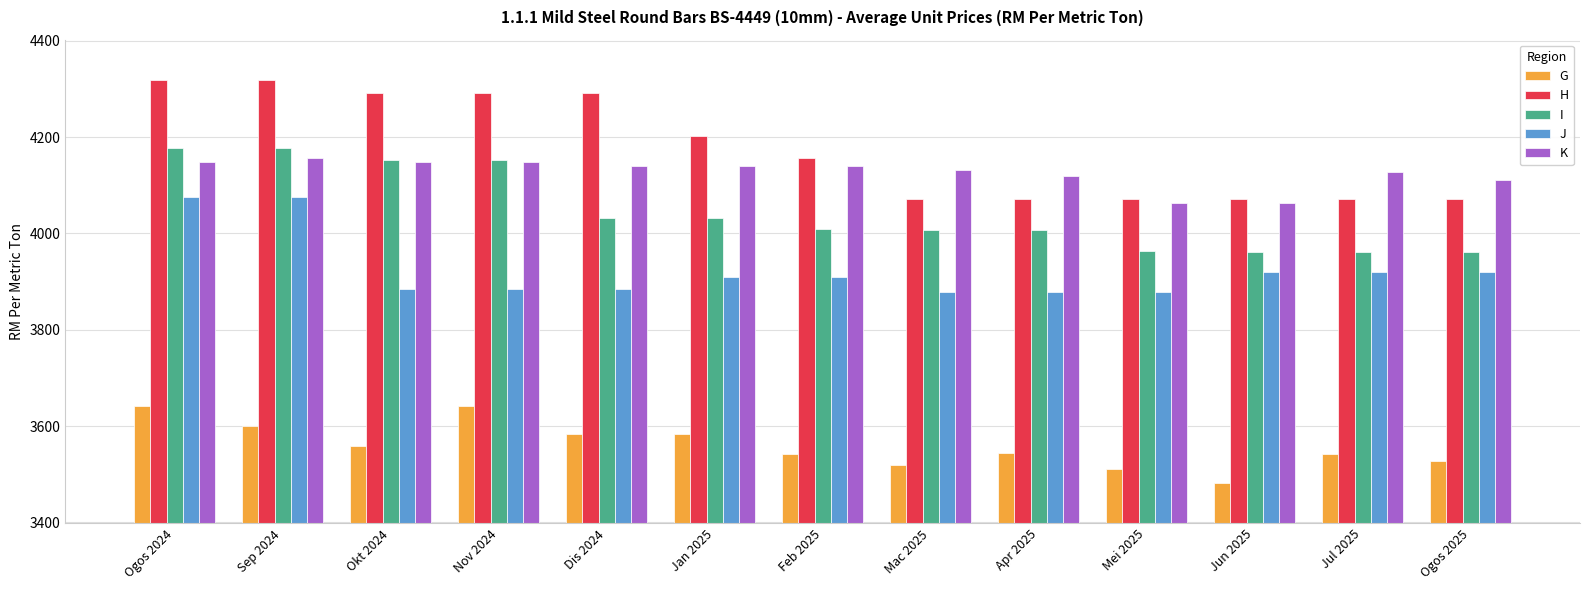

What is the difference between the I values at Apr 2025 and Jan 2025?

25.7